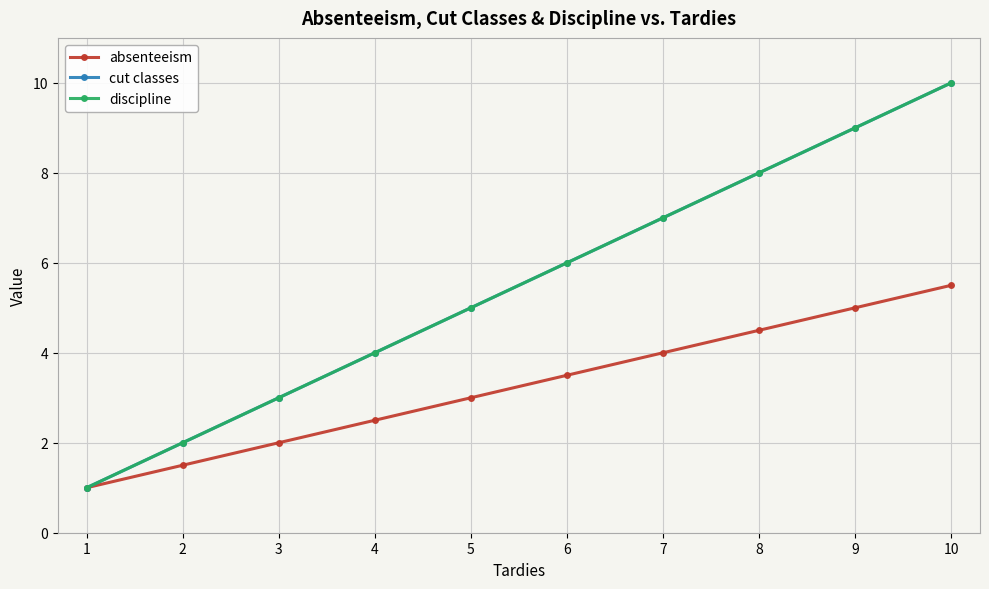

What is the sum of all cut classes values?

55.0